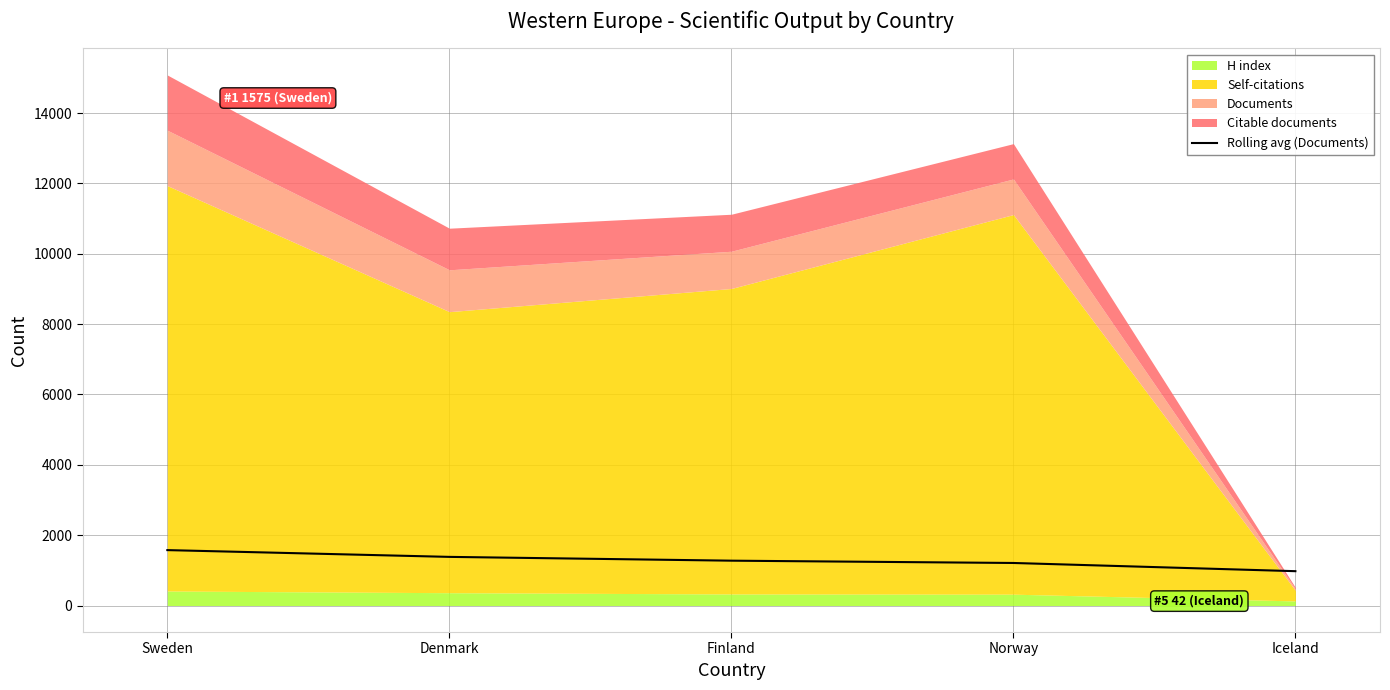

List the labels in order of value, largest first.

Sweden, Denmark, Finland, Norway, Iceland